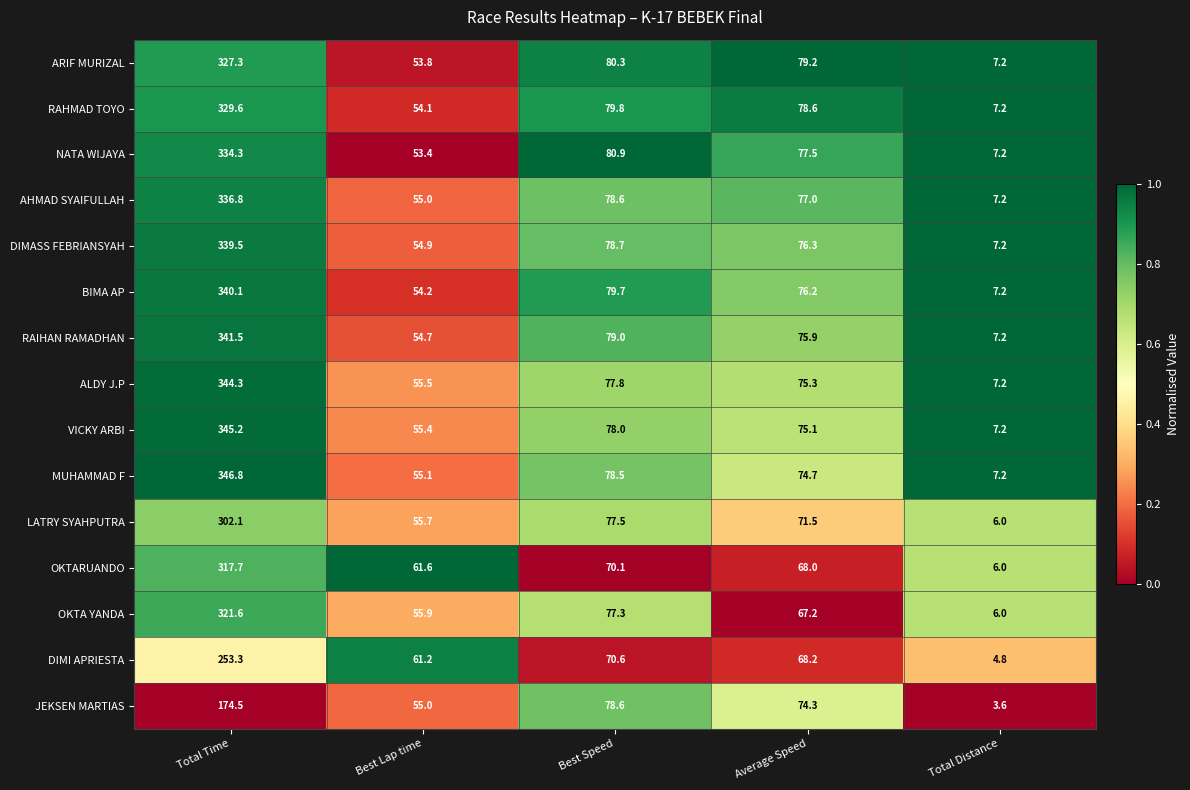

Rank the series by their maximum value, from lowest to highest.

JEKSEN MARTIAS, DIMI APRIESTA, LATRY SYAHPUTRA, OKTARUANDO, OKTA YANDA, ARIF MURIZAL, RAHMAD TOYO, NATA WIJAYA, AHMAD SYAIFULLAH, DIMASS FEBRIANSYAH, BIMA AP, RAIHAN RAMADHAN, ALDY J.P, VICKY ARBI, MUHAMMAD F